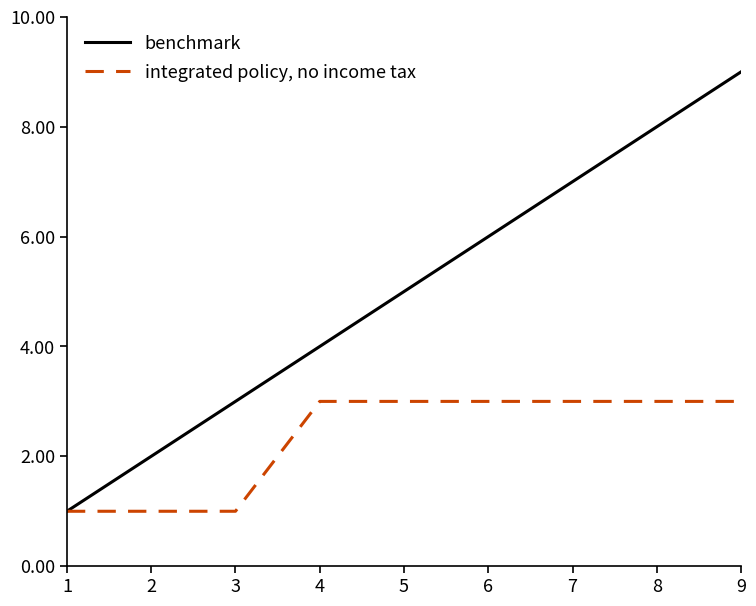

What are all the series names shown in the legend?

benchmark, integrated policy, no income tax